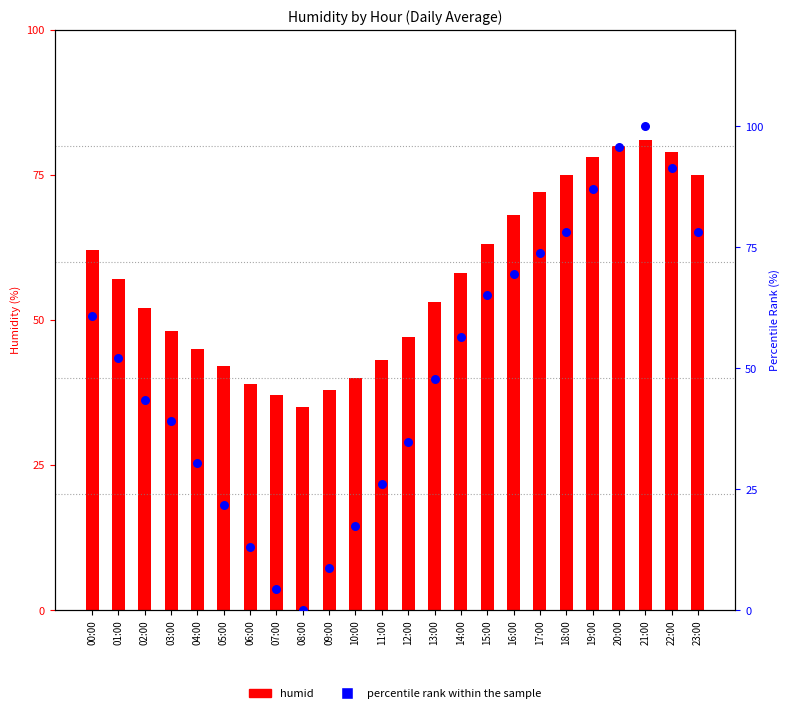

What are all the series names shown in the legend?

humid, percentile rank within the sample